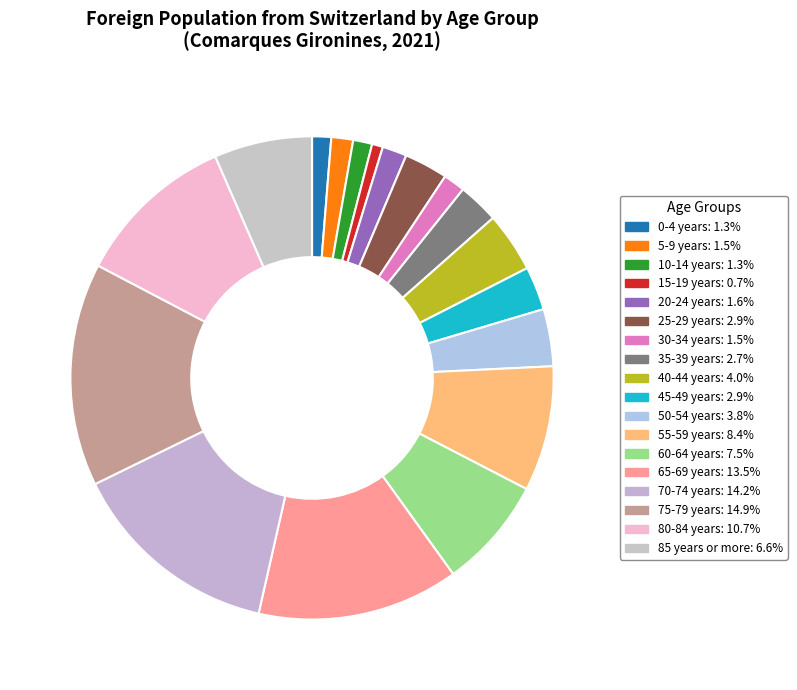

Between 85 years or more and 0-4 years, which is larger?

85 years or more